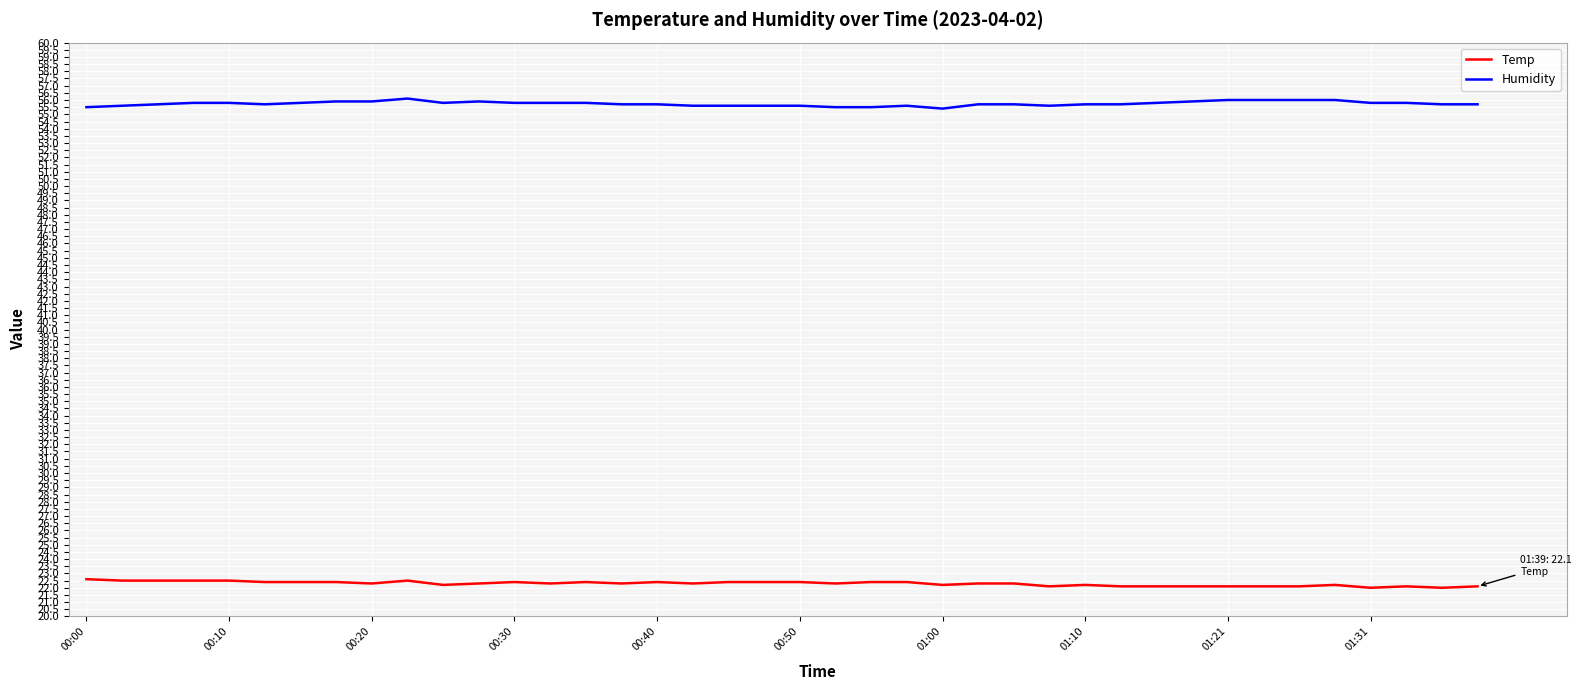

True or false: Humidity and Temp cross at least once.

False